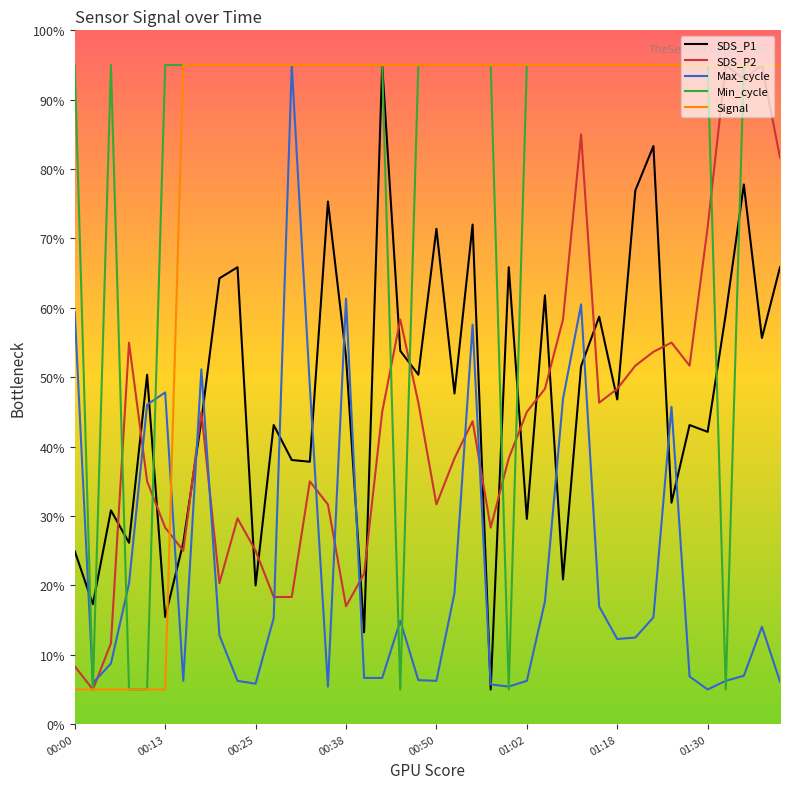

After their last crossing, which series has the higher values: SDS_P2 or SDS_P1?

SDS_P2